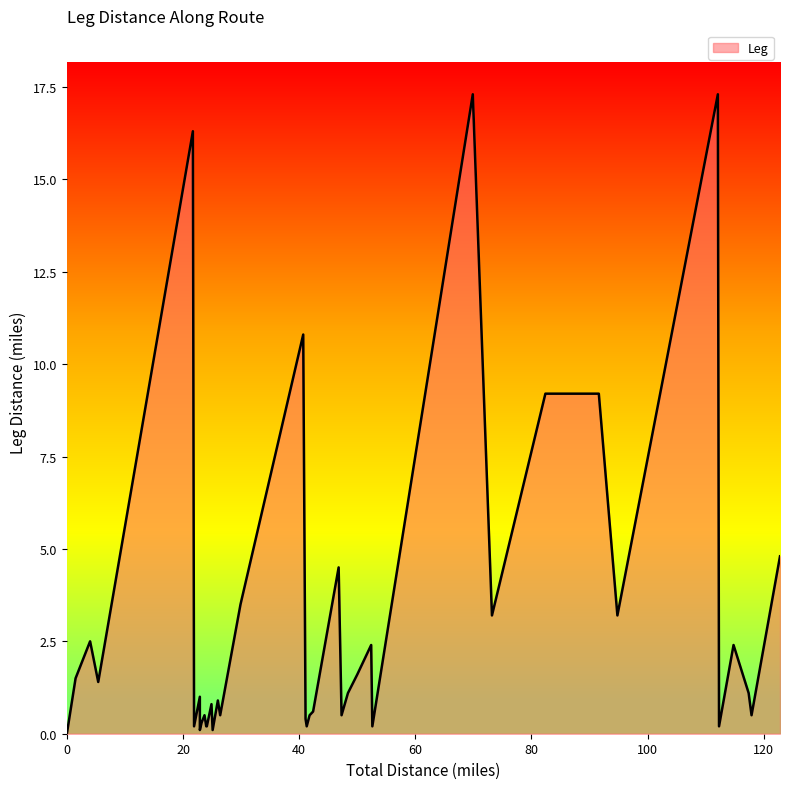

Reading left to right, transcribe all the data shown in this chart.

0.0	1.5	2.5	1.4	16.3	0.2	1.0	0.1	0.3	0.5	0.2	0.2	0.8	0.1	0.9	0.5	3.5	10.8	0.4	0.2	0.5	0.6	4.5	0.5	1.1	1.6	2.4	0.2	17.3	3.2	9.2	9.2	3.2	17.3	0.2	2.4	1.6	1.1	0.5	4.8